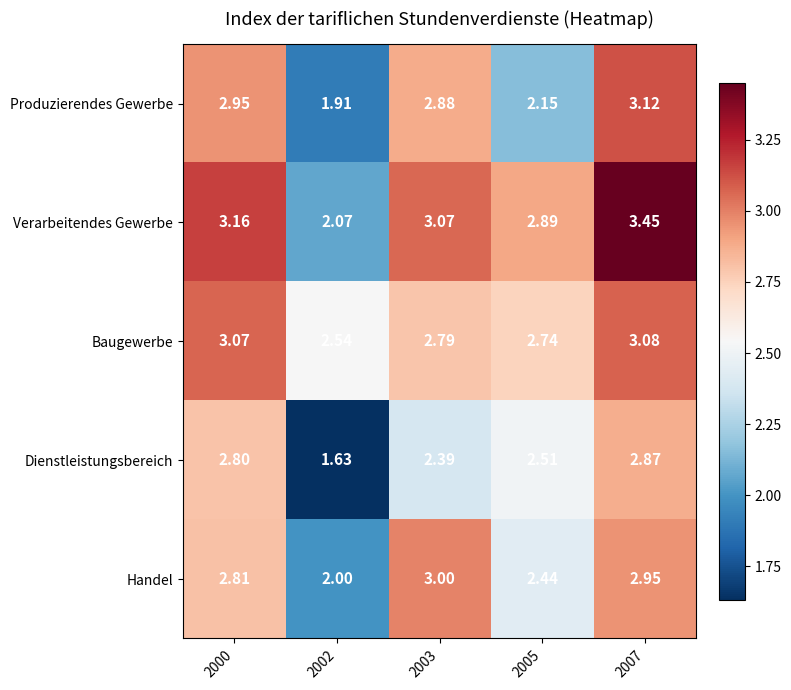

Rank the series at 2000 from lowest to highest value.

Dienstleistungsbereich, Handel, Produzierendes Gewerbe, Baugewerbe, Verarbeitendes Gewerbe